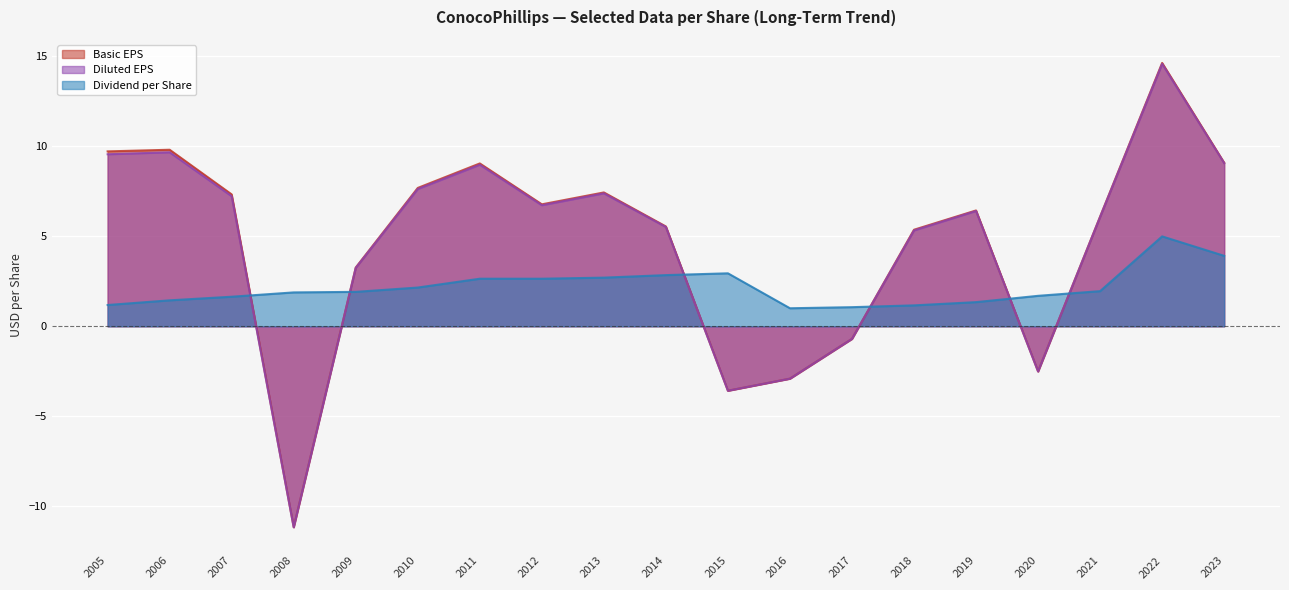

True or false: Dividend per Share has a value of 1.3 at 2010.

False